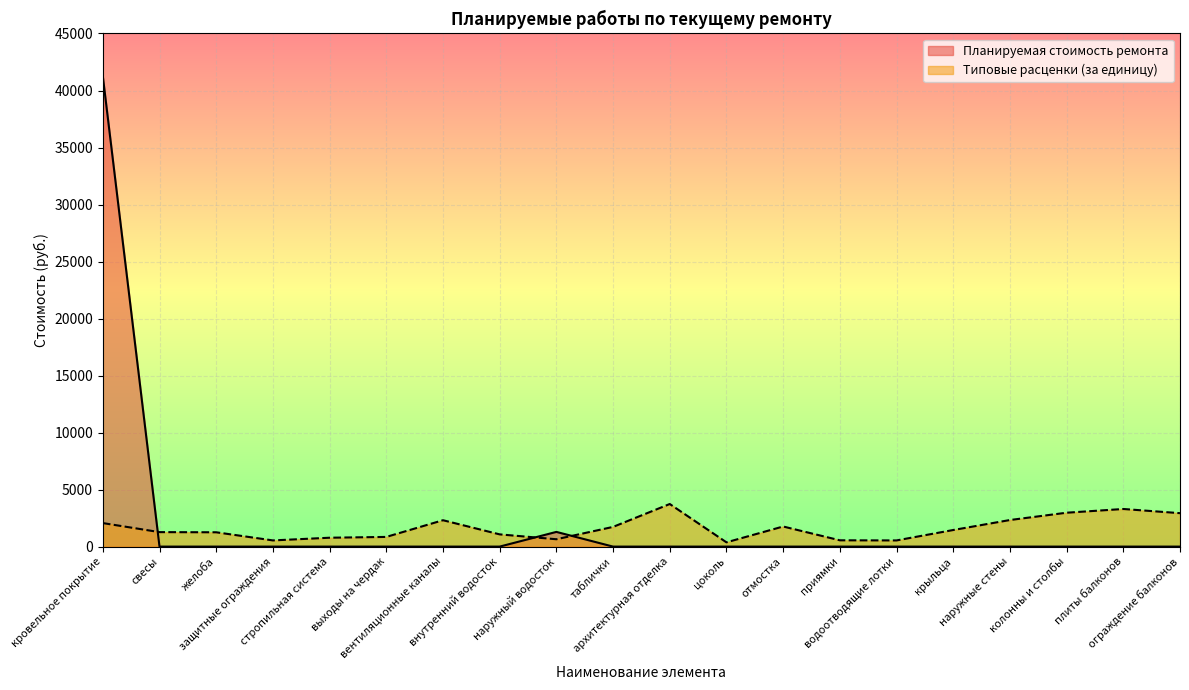

What is the maximum value shown in the chart?

41257.0